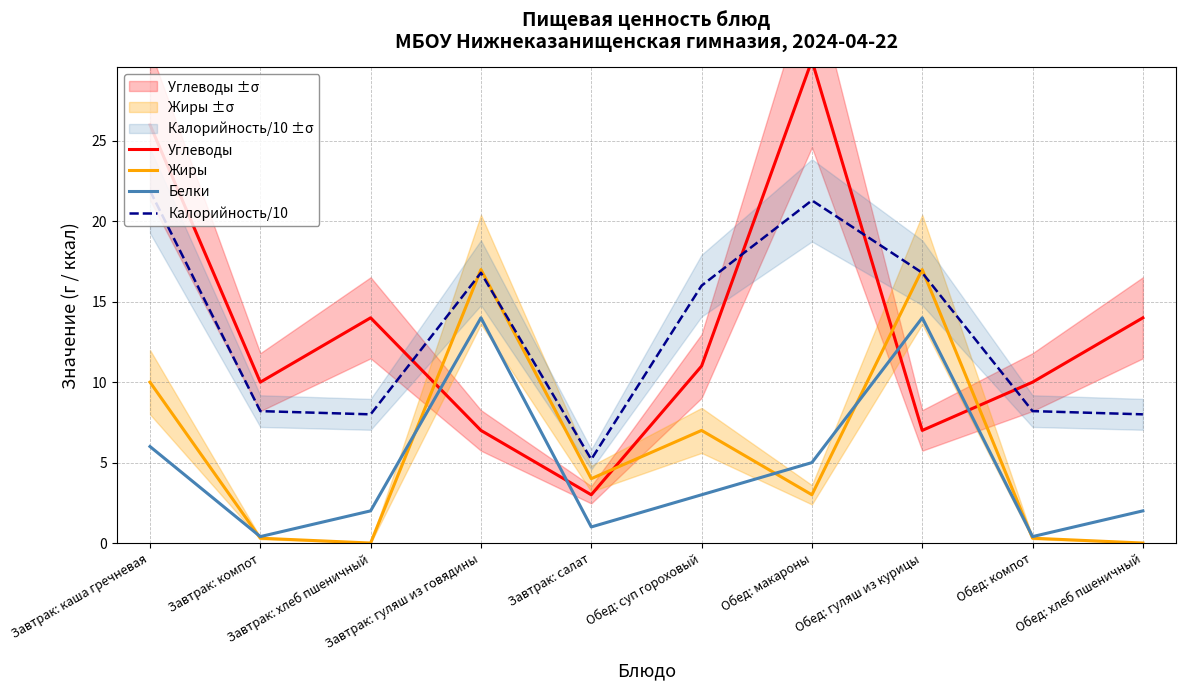

Does the chart display data point markers on the line(s)?

No